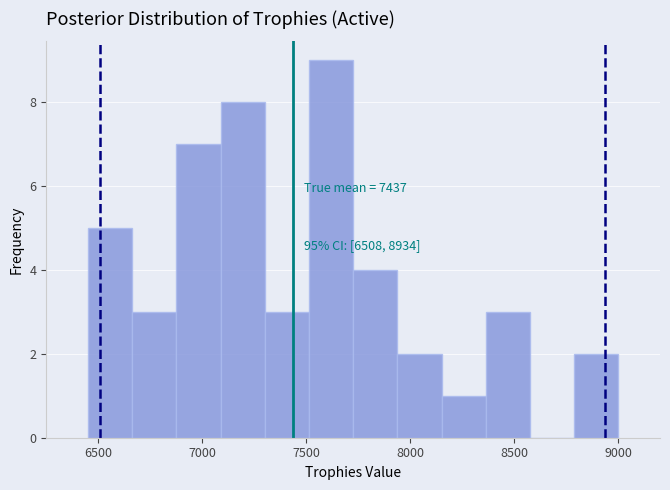

Over which range of the x-axis is the bar tallest?

7500 to 7750